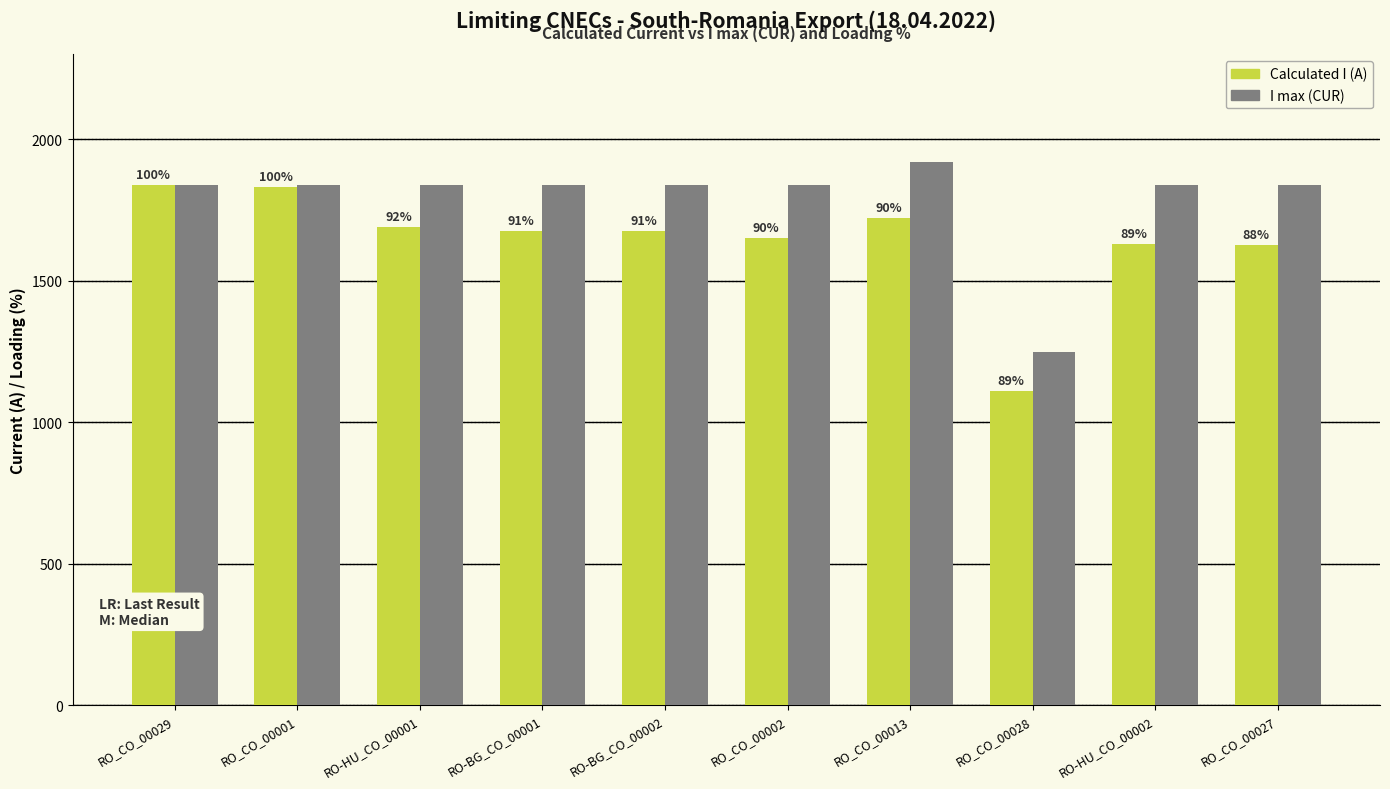

What is the label of the 8th bar from the right?

RO-HU_CO_00001